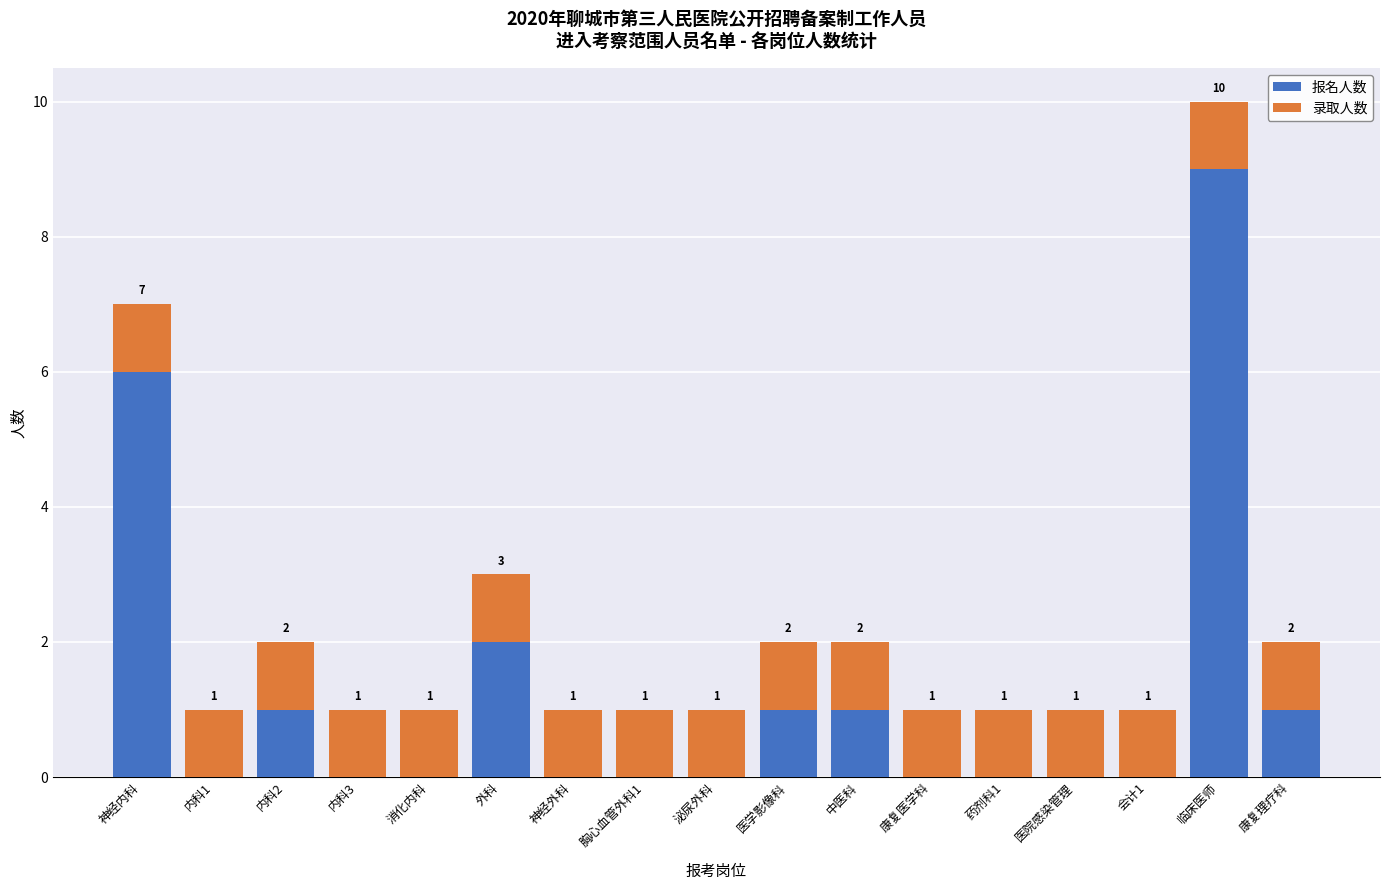

At which category is the sum across all series the highest?

临床医师